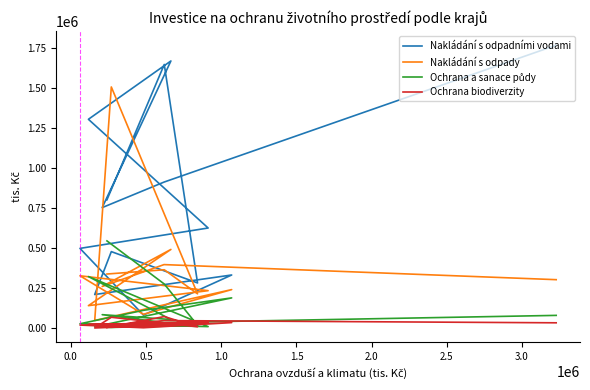

What is the difference between the maximum and second lowest values in the Nakládání s odpadními vodami series?

1556637